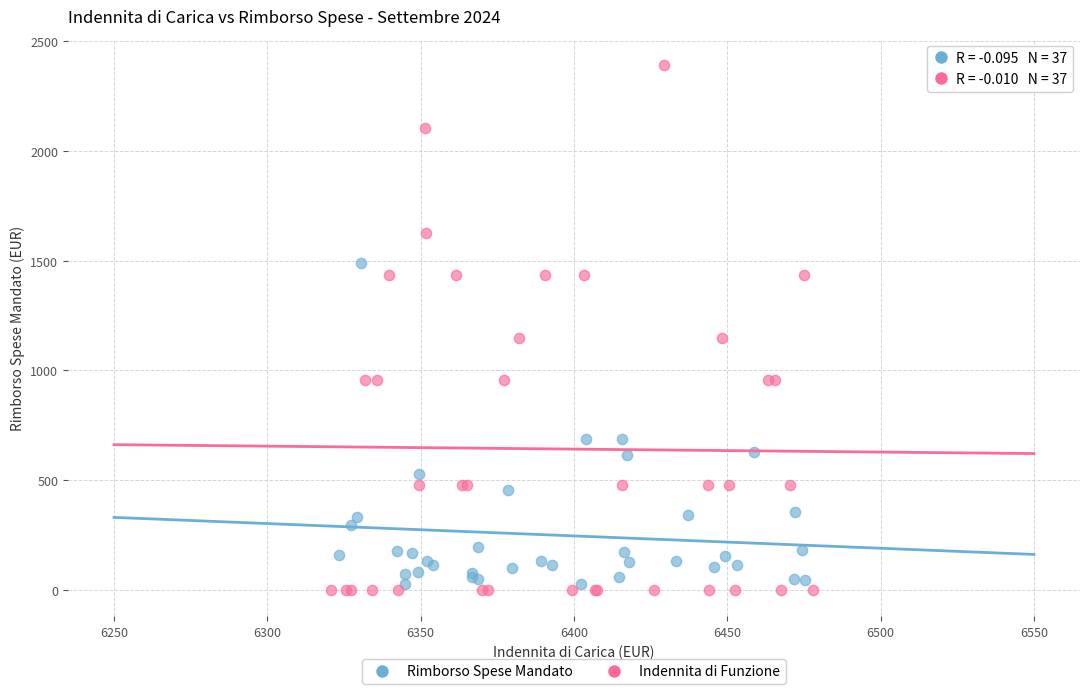

What are all the series names shown in the legend?

Rimborso Spese Mandato, Indennita di Funzione